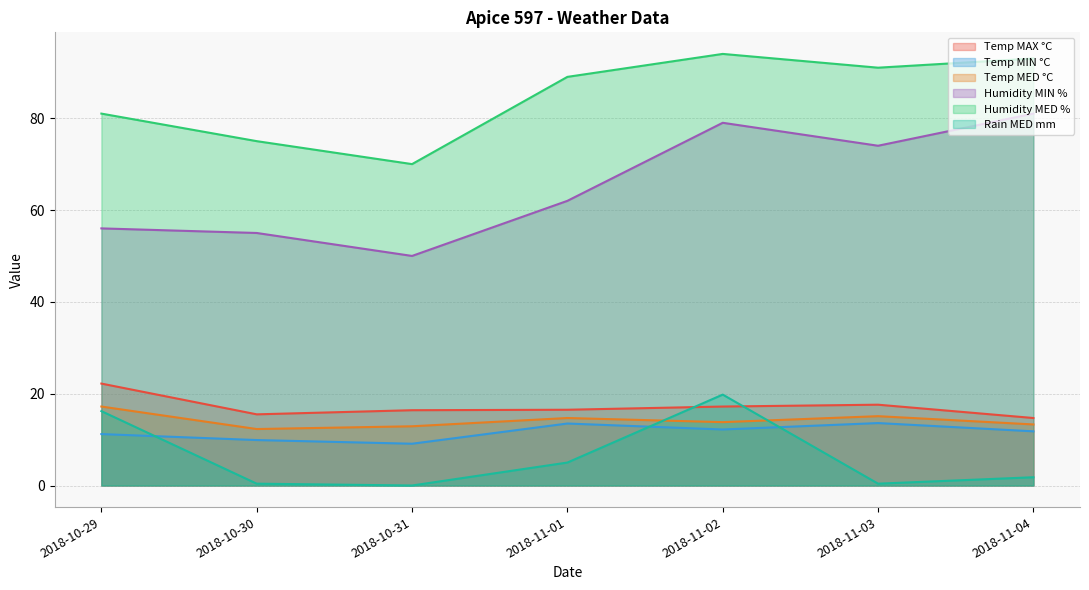

What is the lowest value of the Temp MIN °C series?

9.1